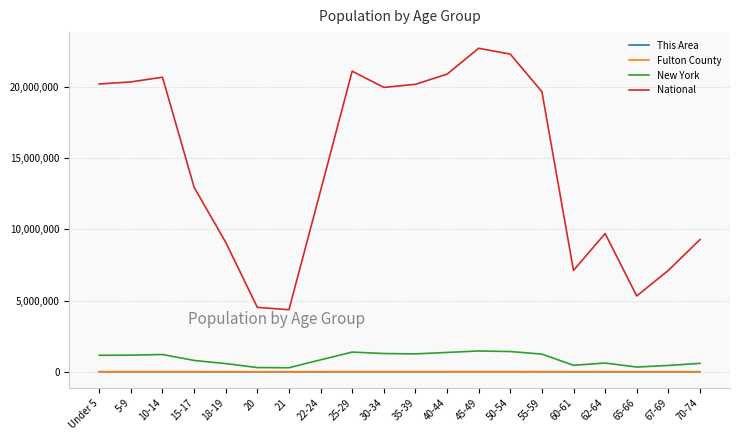

True or false: This Area and National intersect in this chart.

False